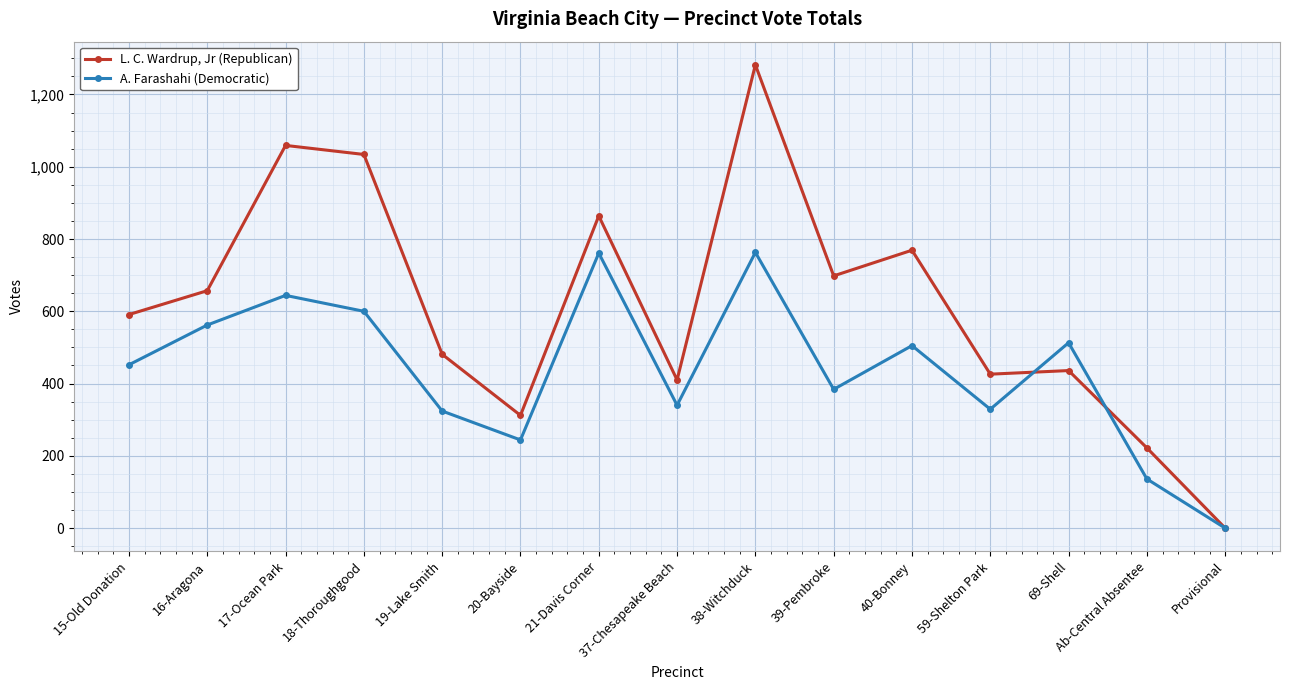

What is the label of the 13th point from the left?

69-Shell